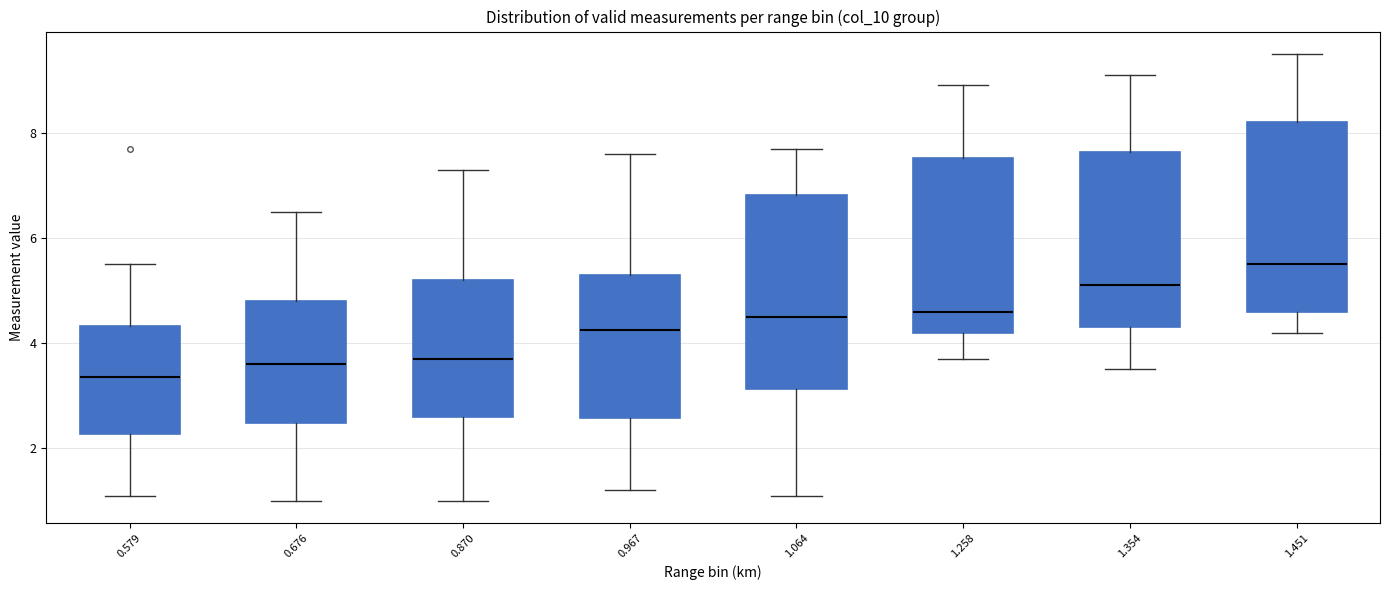

Reading left to right, transcribe this box plot: for each box, give where its median line is, the range the box spans, and where its two whiskers end, as read against the y-axis. The values are not printed on the chart, so give them approximately, as read against the axis.

0.579: median 3.4, box 2.2 to 4.4, whiskers 1.2 to 5.6
0.676: median 3.6, box 2.4 to 4.8, whiskers 1.0 to 6.6
0.870: median 3.8, box 2.6 to 5.2, whiskers 1.0 to 7.4
0.967: median 4.2, box 2.6 to 5.4, whiskers 1.2 to 7.6
1.064: median 4.6, box 3.2 to 6.8, whiskers 1.2 to 7.8
1.258: median 4.6, box 4.2 to 7.6, whiskers 3.8 to 9.0
1.354: median 5.2, box 4.4 to 7.6, whiskers 3.6 to 9.2
1.451: median 5.6, box 4.6 to 8.2, whiskers 4.2 to 9.6